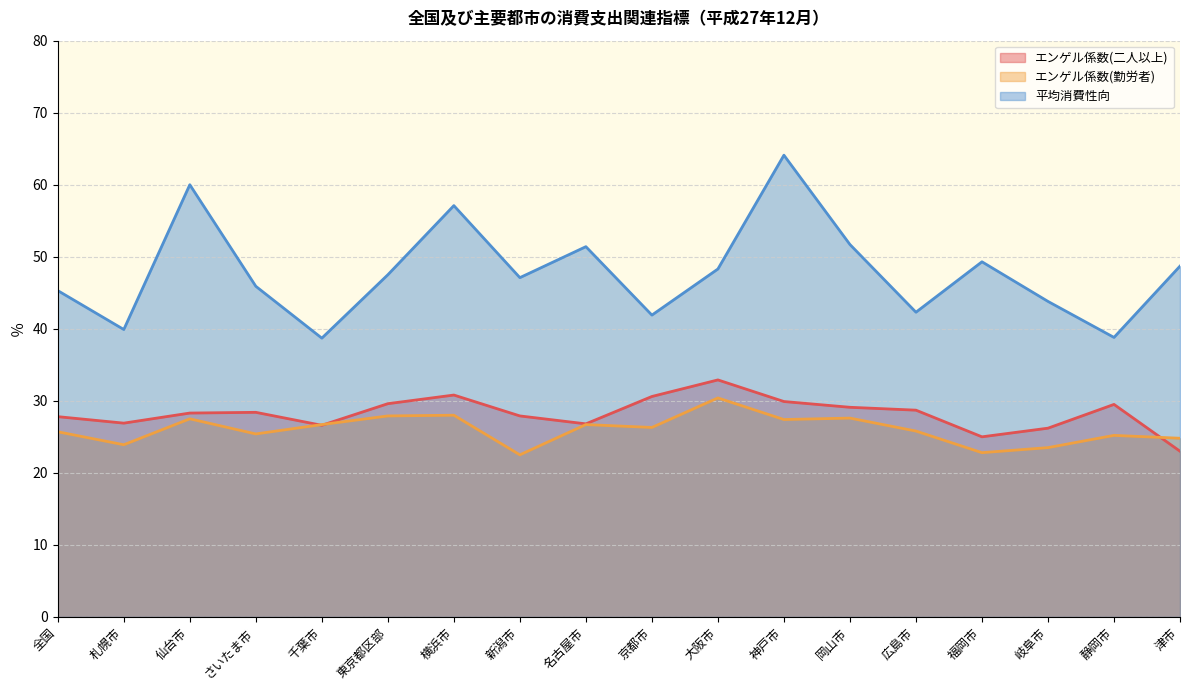

At which label is エンゲル係数(勤労者) closest to 26?

広島市